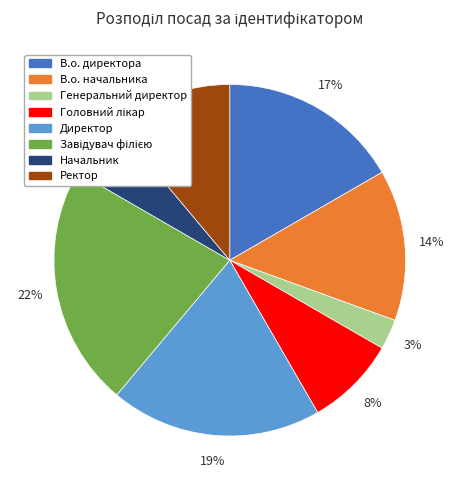

To the nearest percent, what portion does В.о. начальника represent?

14%